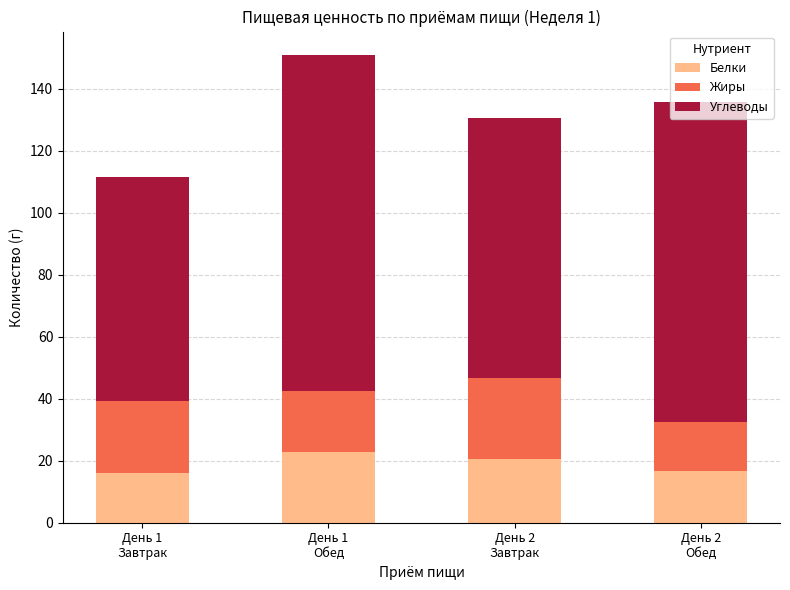

What is the minimum value for Белки?

15.9